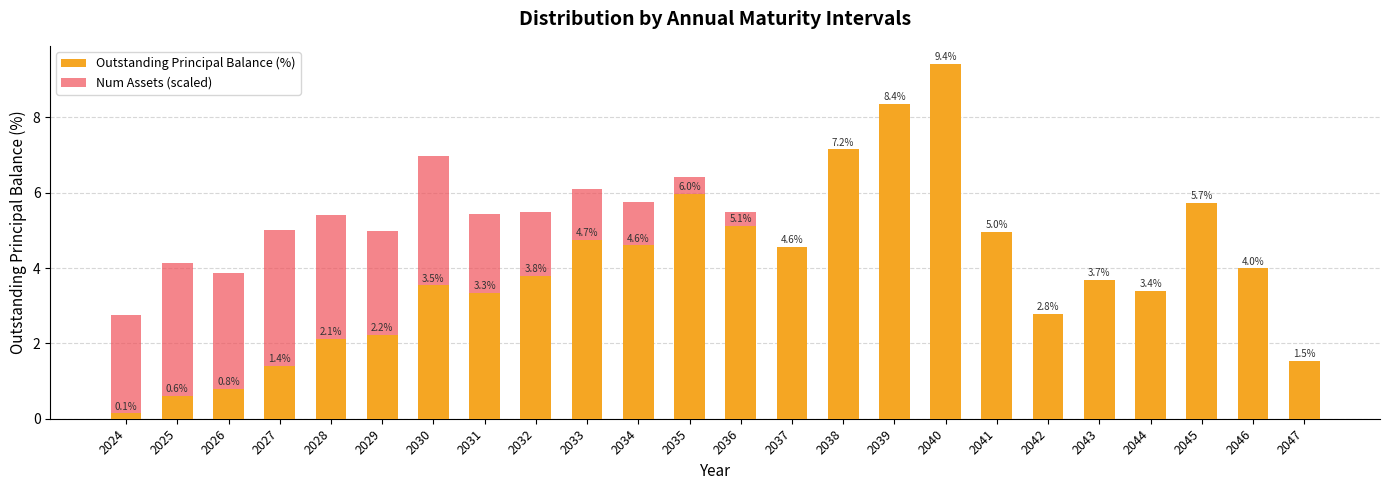

Rank the series by their maximum value, from highest to lowest.

Outstanding Principal Balance (%), Num Assets (scaled)